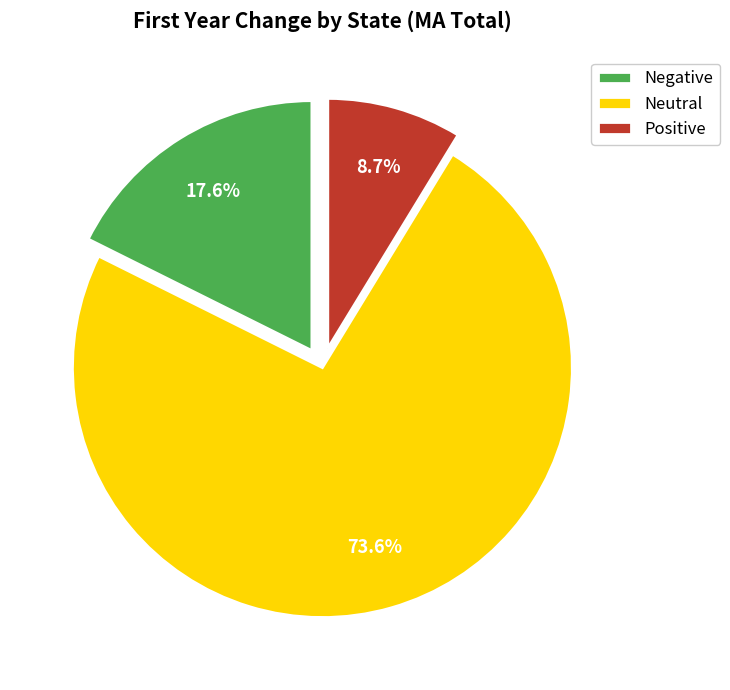

Rank the categories by value from highest to lowest.

Neutral, Negative, Positive